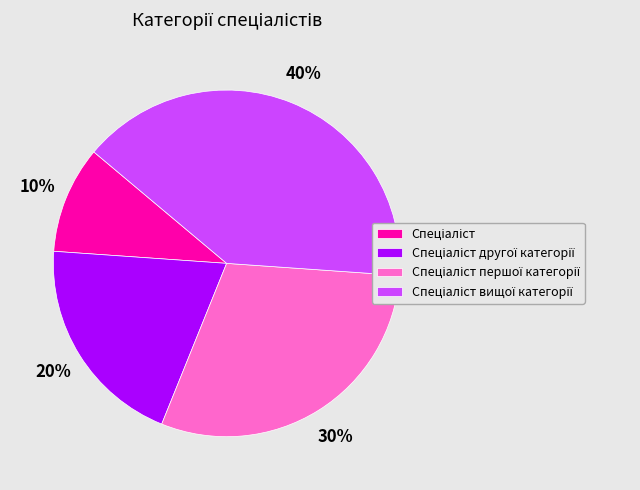

To the nearest percent, what is the difference between the largest and smallest slice percentages?

30%